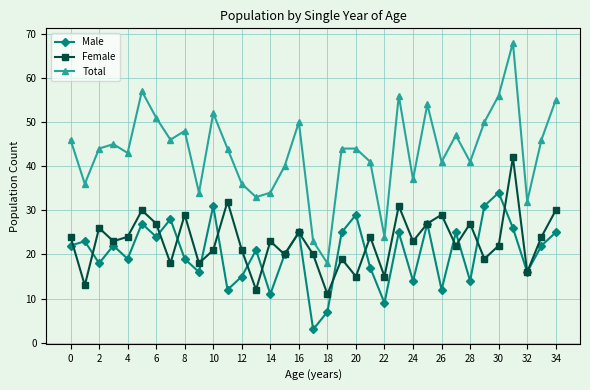

What is the highest value of the Male series?

34